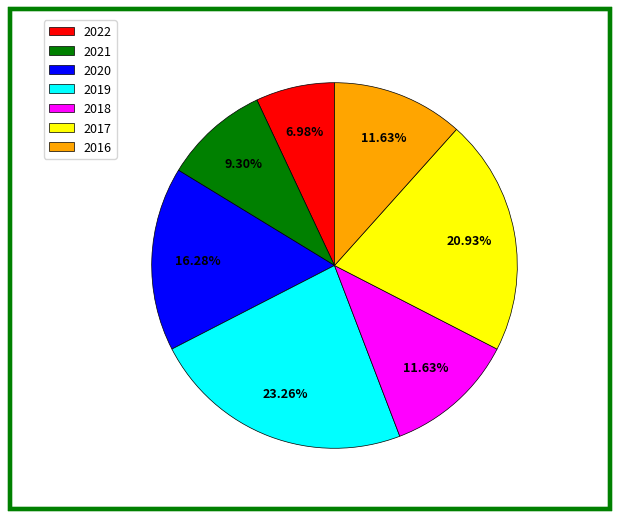

Combined, do 2020 and 2021 account for over 50%?

No